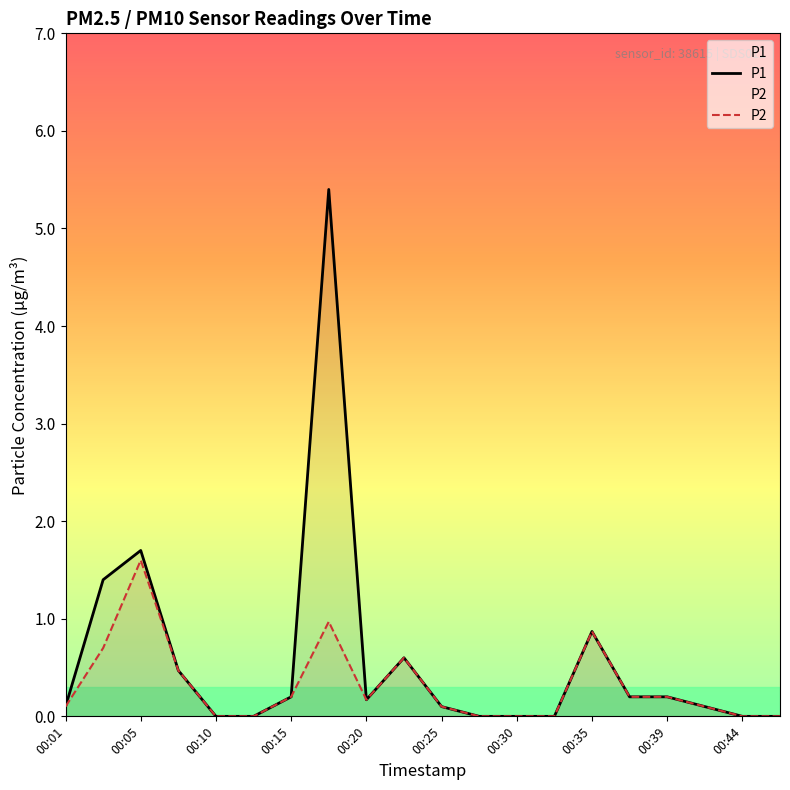

Rank the series by their average value, from highest to lowest.

P1, P2